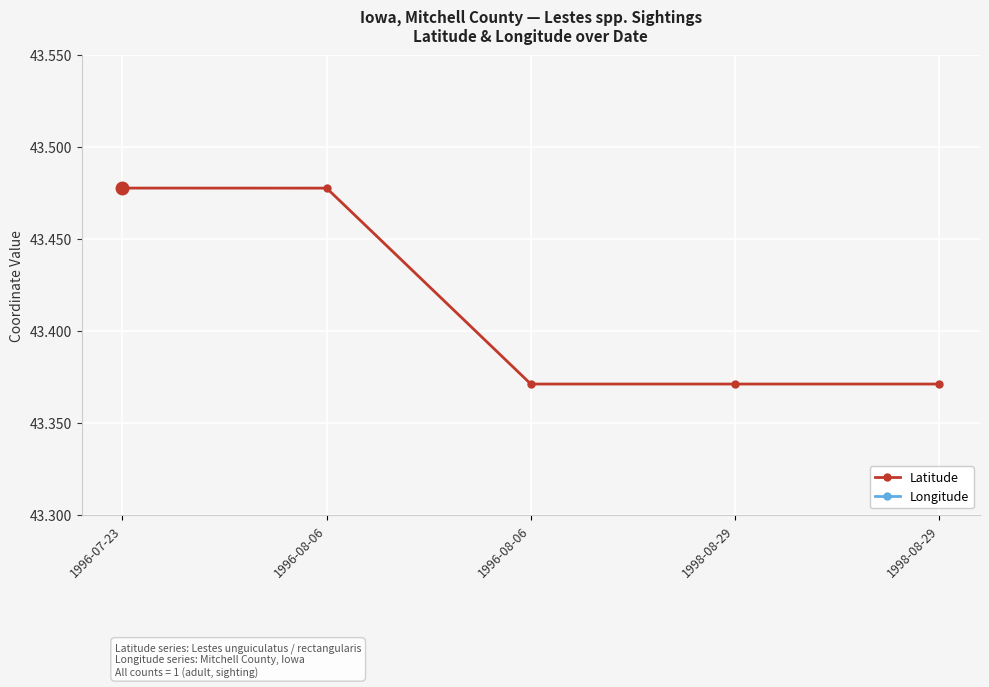

What is the maximum value shown in the chart?

43.5